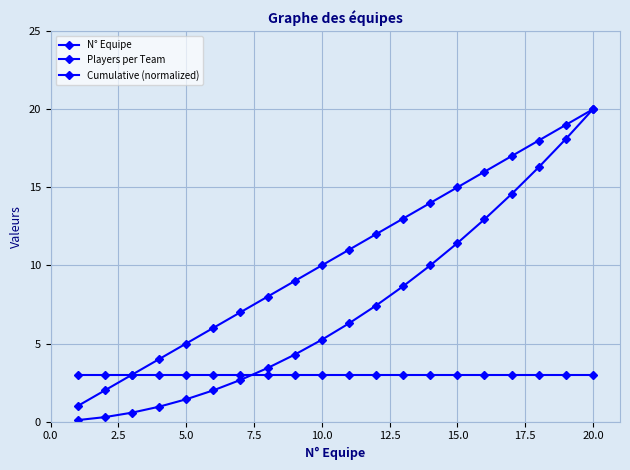

Is this an area chart (filled region under the line)?

No